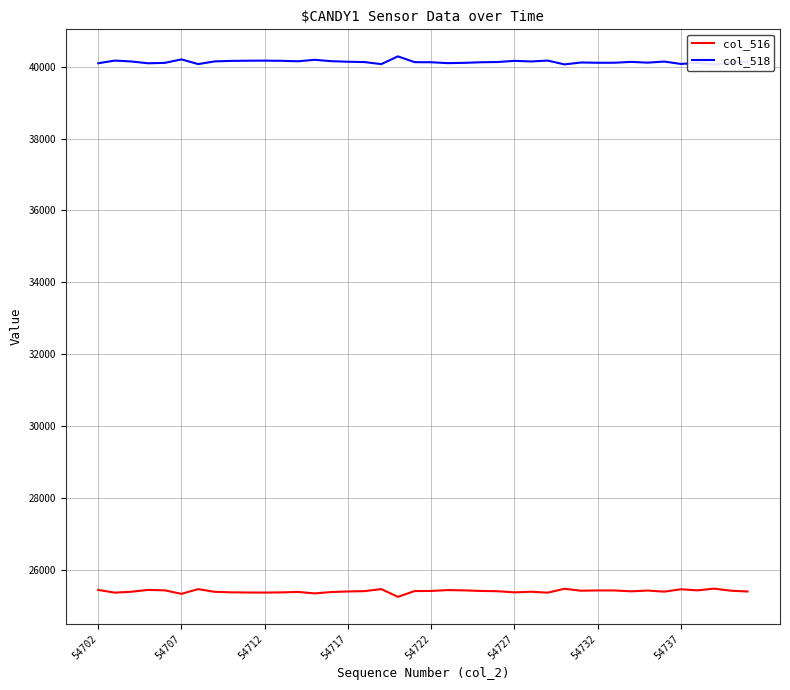

Is it true that col_516 equals 41808 at 54717?

False